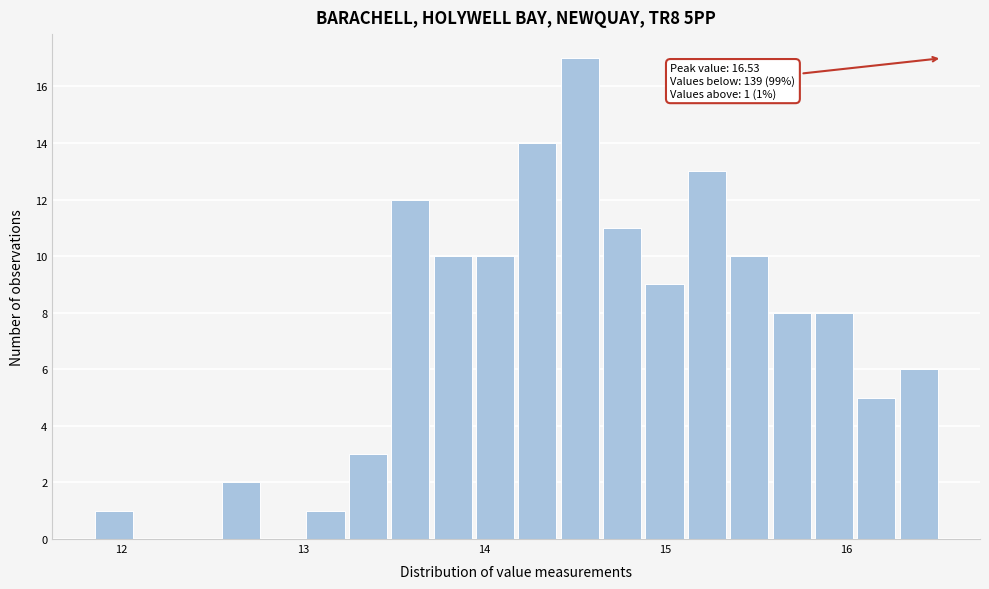

Around what value on the x-axis is the tallest bar? Give the approximate position of its centre, as read against the axis.

14.5